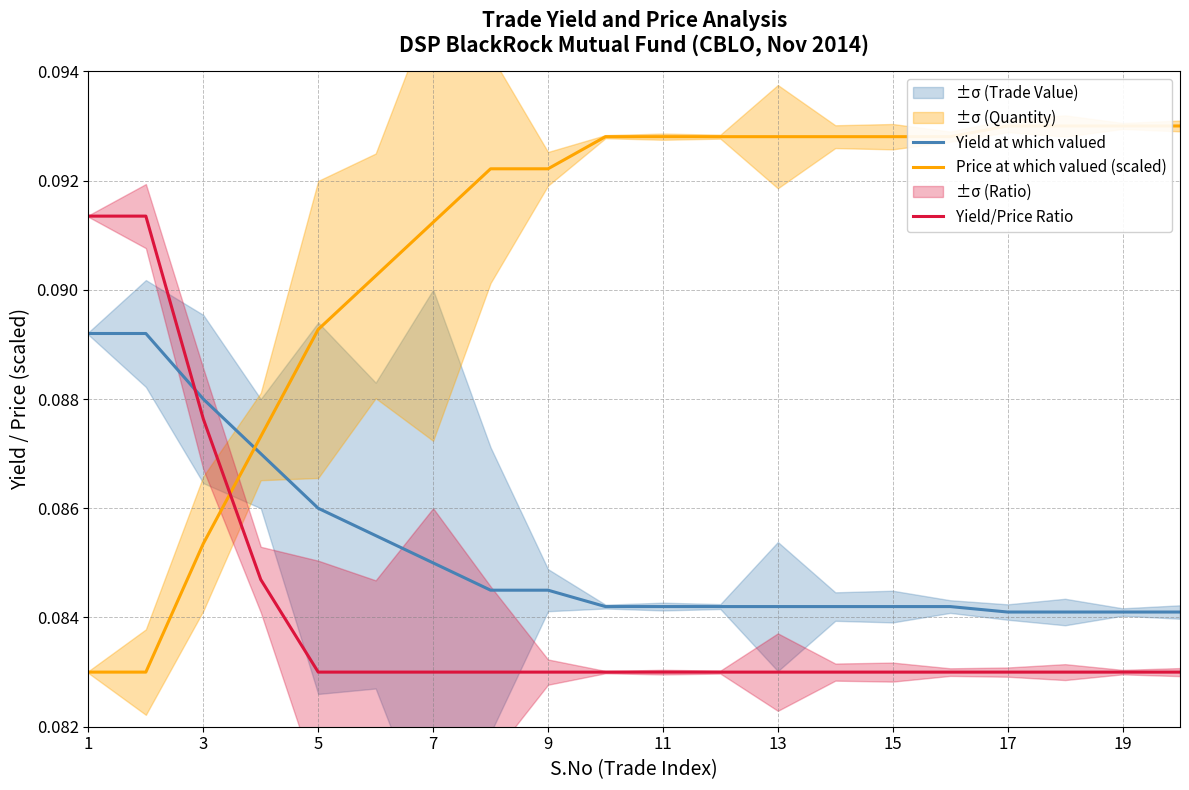

Is it true that Yield at which valued equals 0.0 at 13?

False